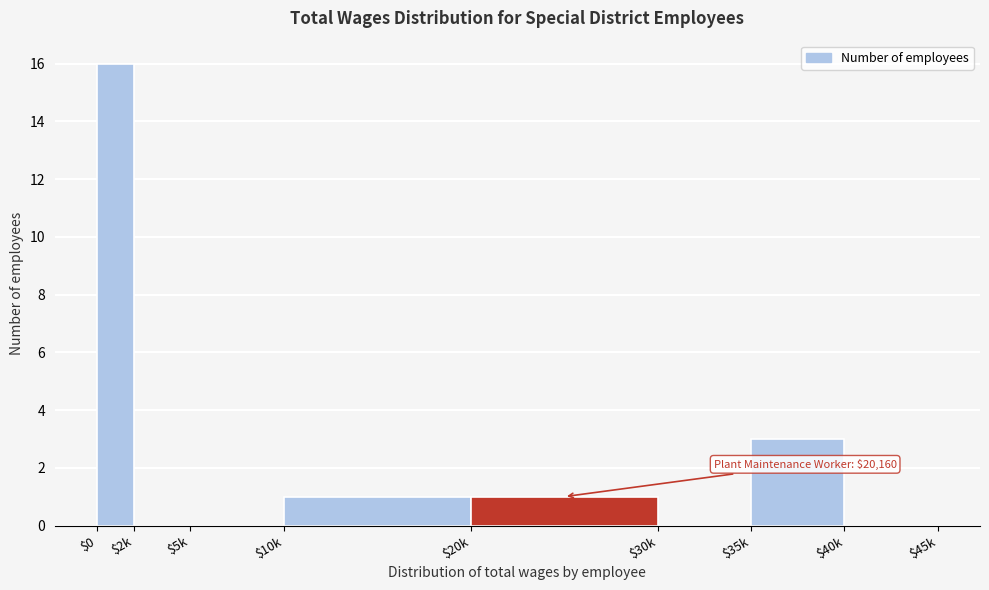

Where is the data nearest to the value 8?

$35k